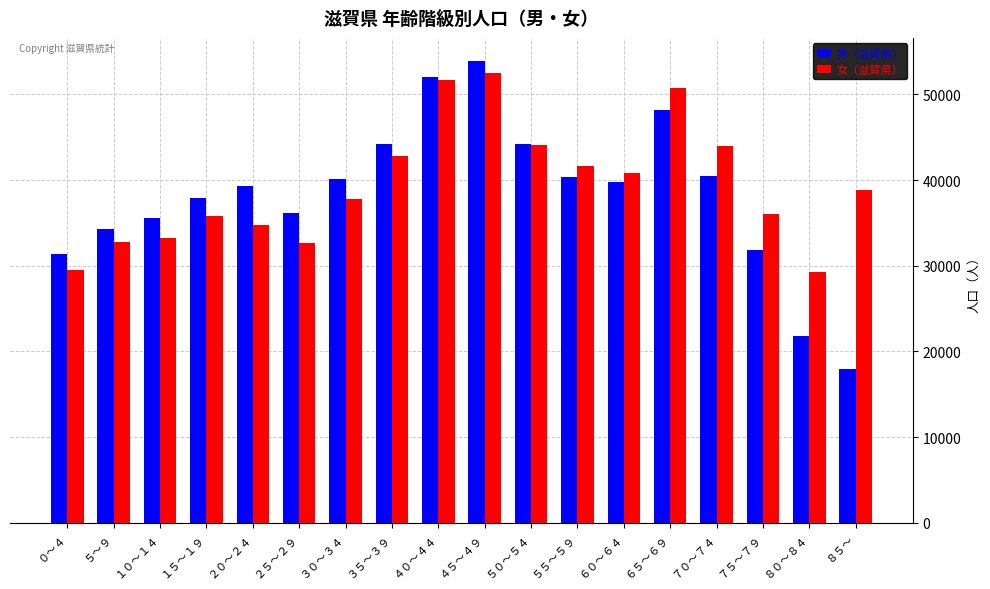

Rank the series at ２５～２９ from highest to lowest value.

男（滋賀県）, 女（滋賀県）